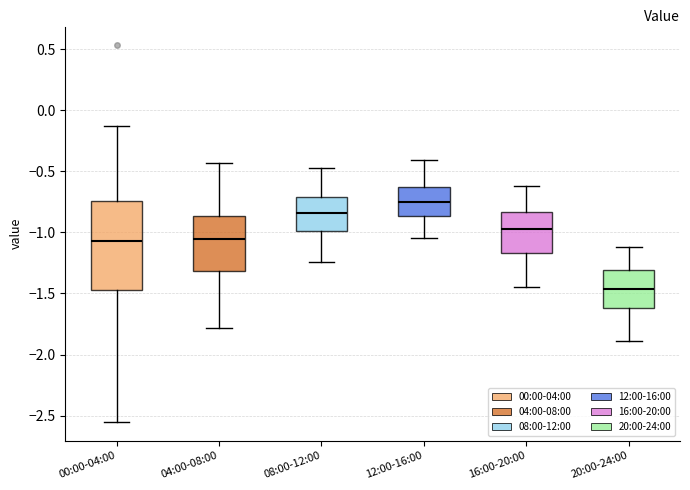

Where does the median line of the box for 04:00-08:00 sit on the y-axis? The values are not printed on the chart, so give them approximately, as read against the axis.

-1.05